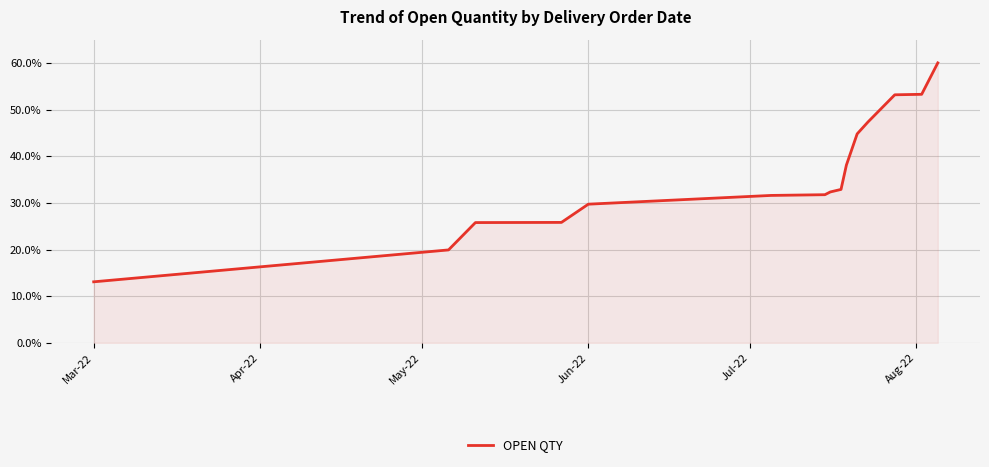

Count the number of categories in the chart.

15